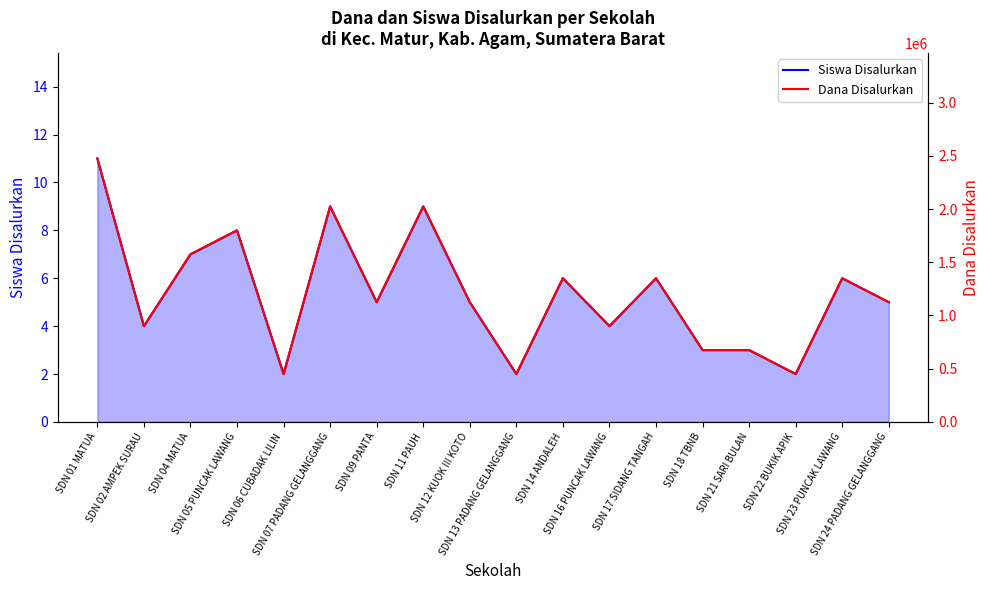

What is the total value across all series at SDN 17 SIDANG TANGAH?

1350006